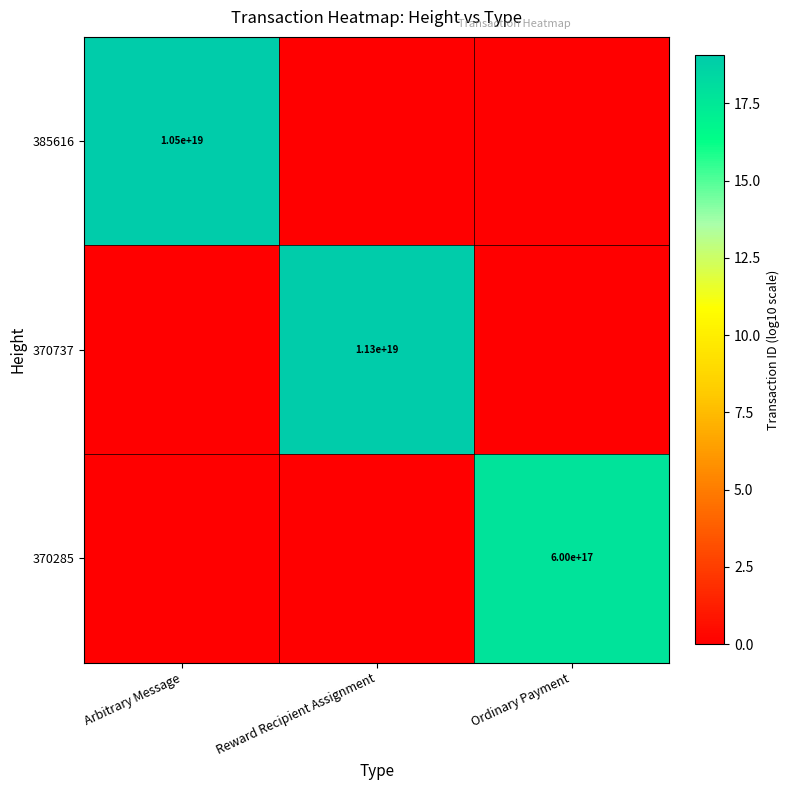

Which category has the lowest value across all series?

Reward Recipient Assignment